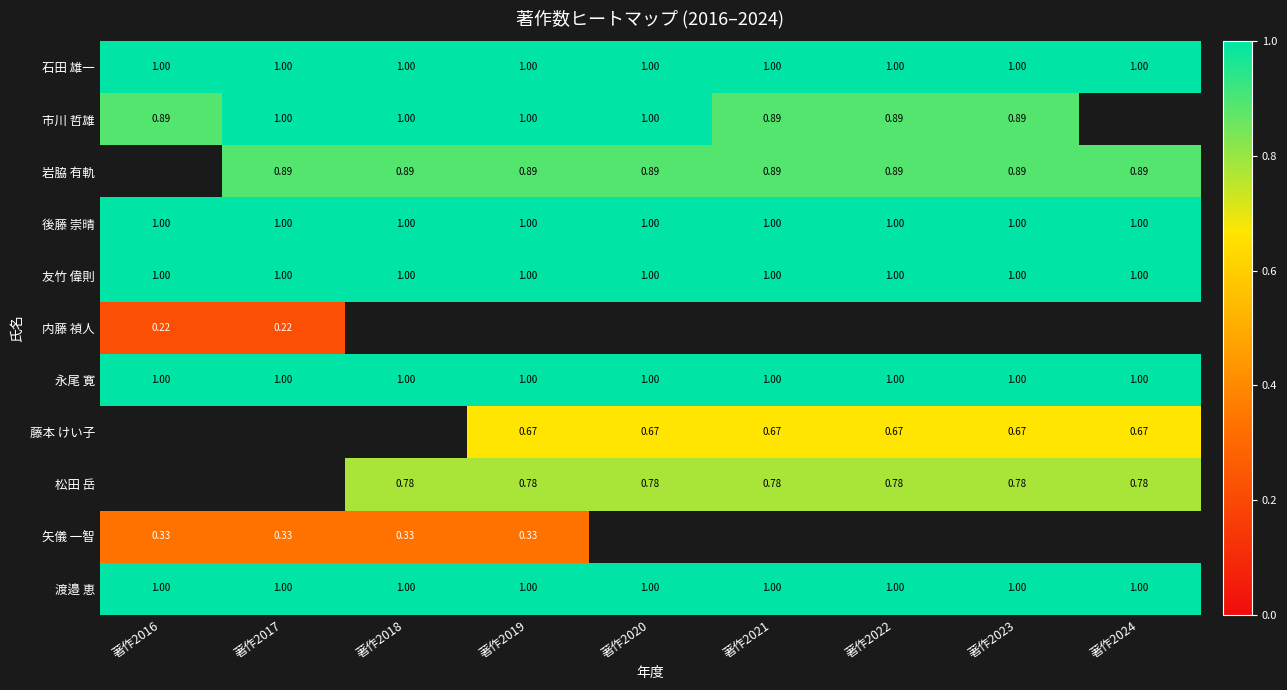

Is the value of 岩脇 有軌 at 著作2017 greater than the value of 石田 雄一 at 著作2018?

No